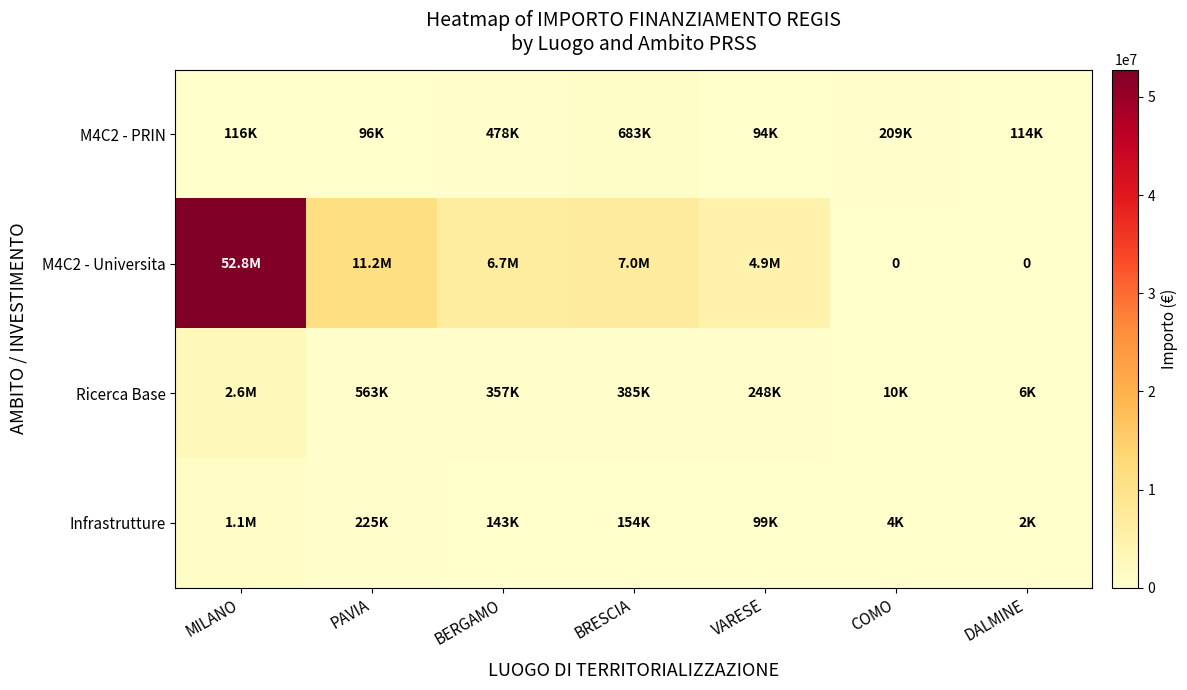

Which series has the largest total across all categories?

M4C2 - Universita